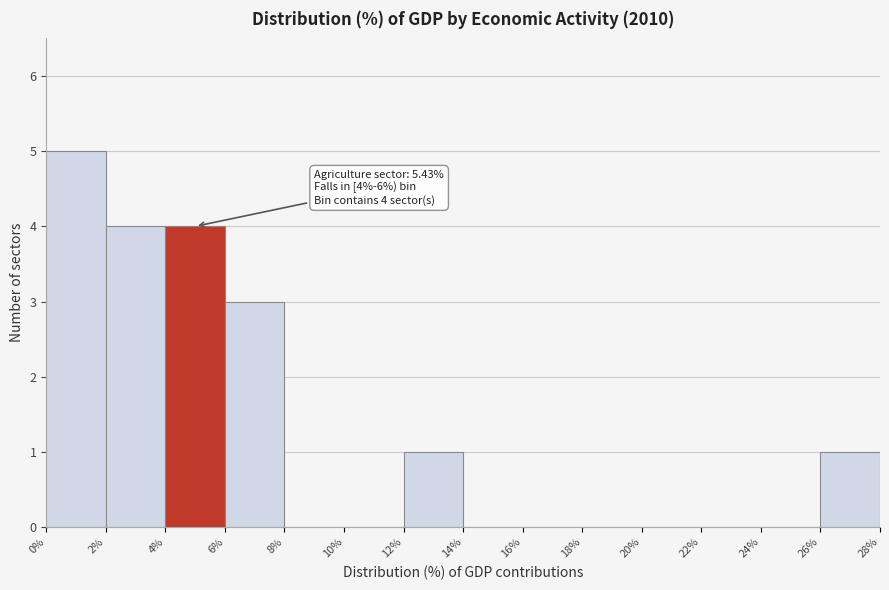

Which range on the x-axis has the tallest bar?

0% to 2%